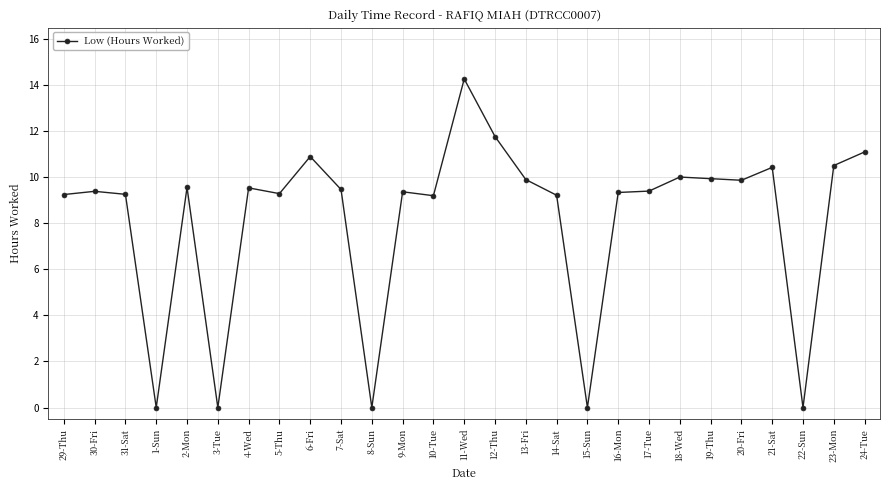

What is the approximate value at 10-Tue?

9.2